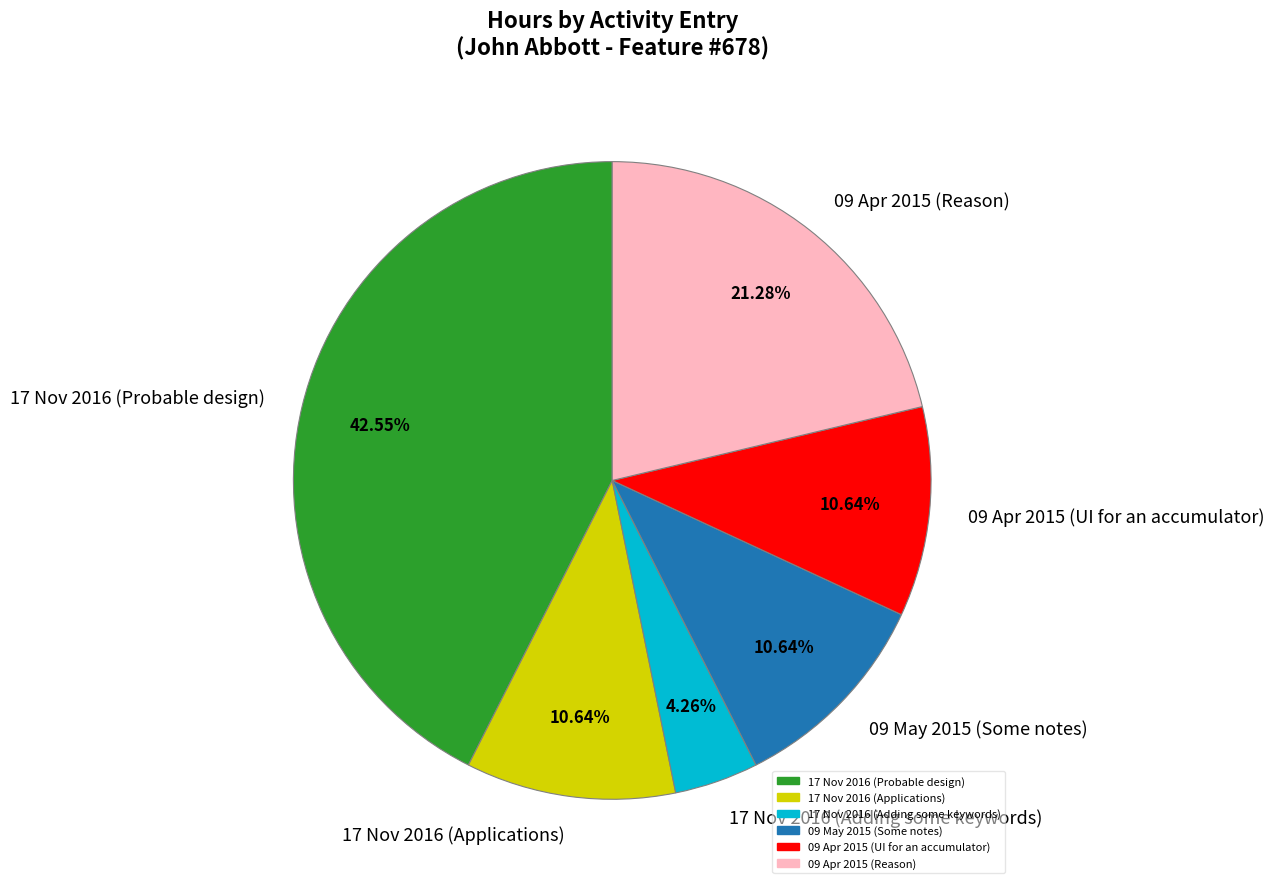

What percentage do 09 Apr 2015 (UI for an accumulator) and 09 Apr 2015 (Reason) together represent?

31.9%